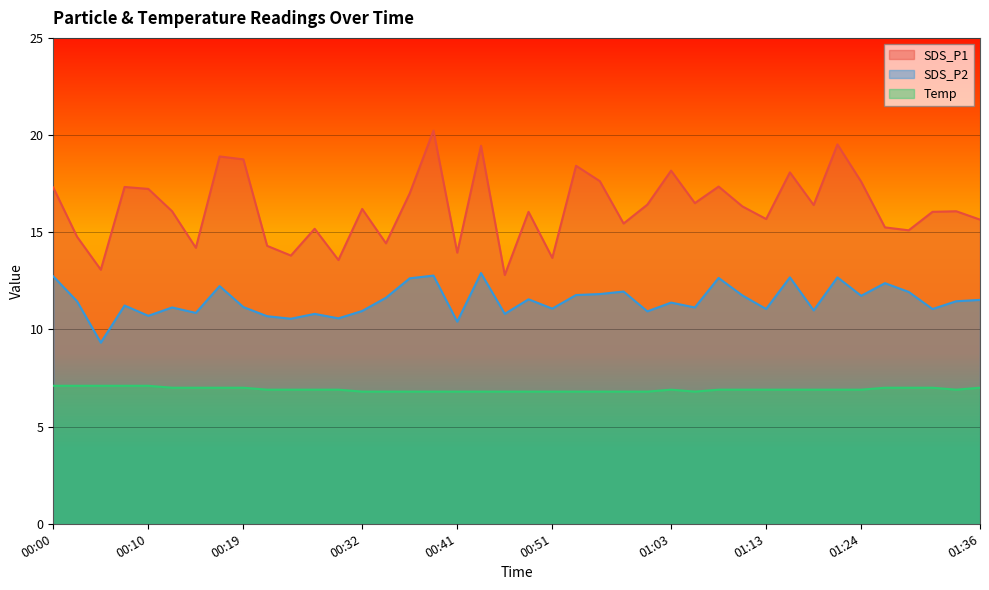

True or false: Temp and SDS_P2 cross at least once.

False